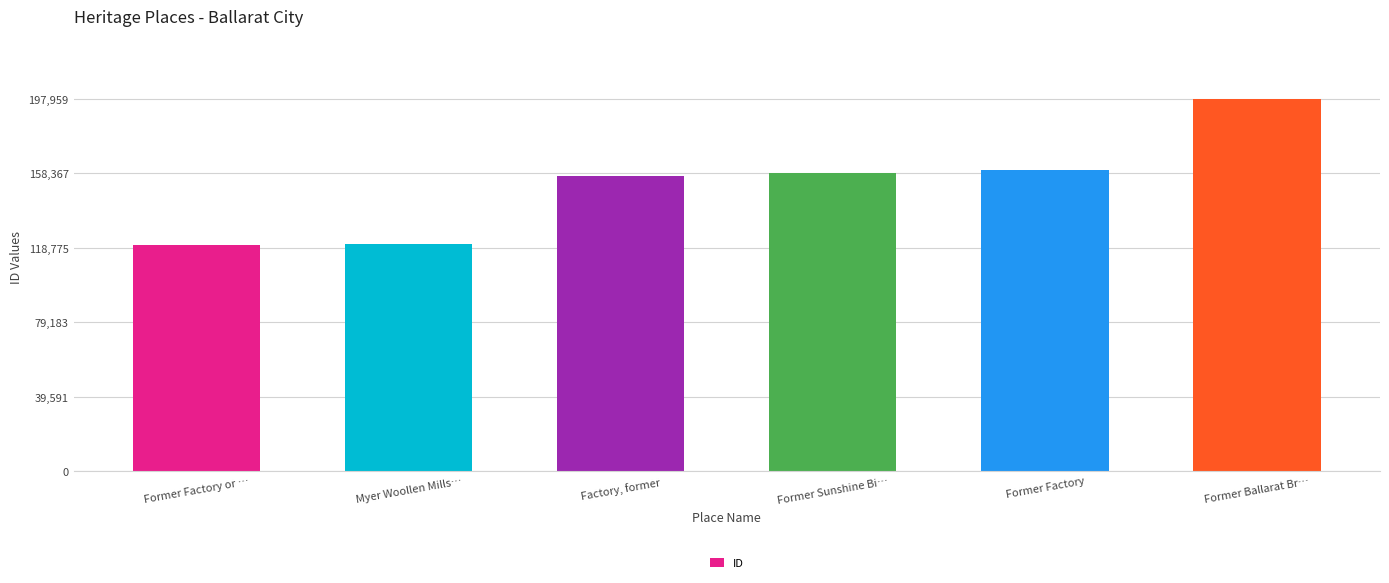

List the labels in order of value, largest first.

Former Ballarat Br…, Former Factory, Former Sunshine Bi…, Factory, former, Myer Woollen Mills…, Former Factory or …